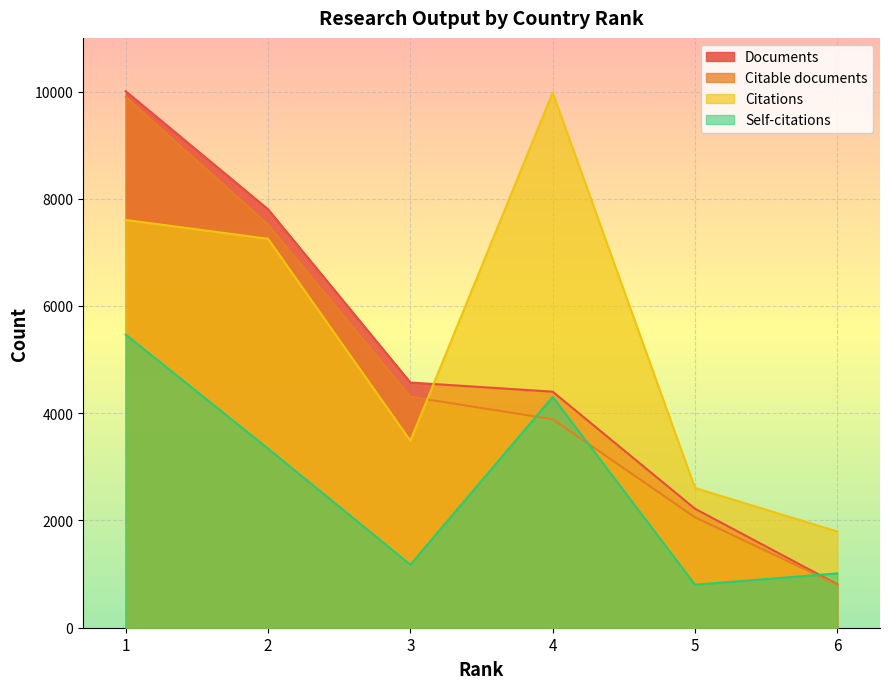

True or false: Citable documents has more than 2 points higher than both neighbors.

False